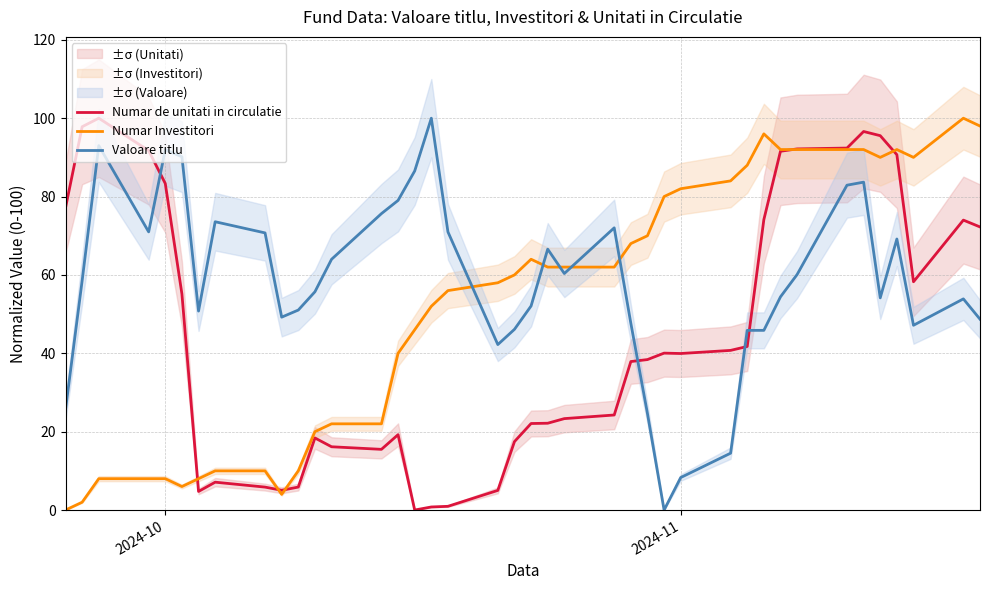

True or false: Valoare titlu and Numar de unitati in circulatie intersect in this chart.

True